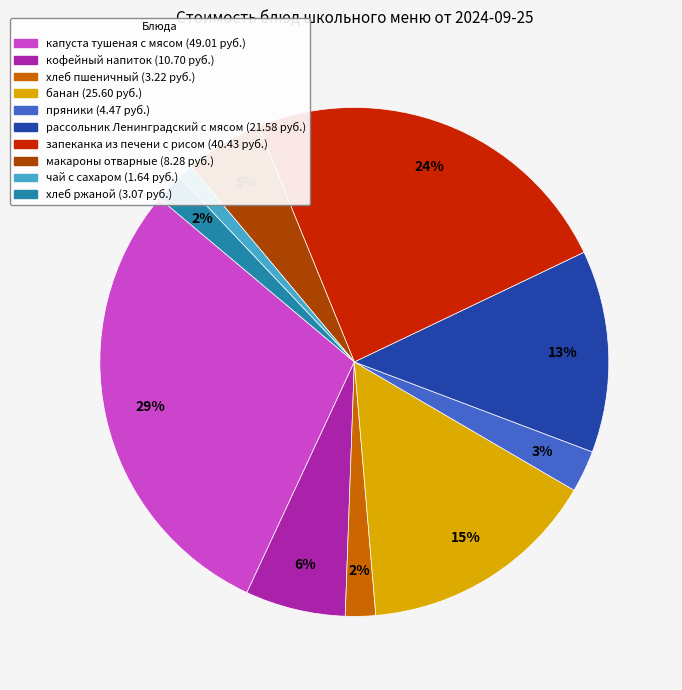

Is the sum of хлеб ржаной and банан greater than half?

No